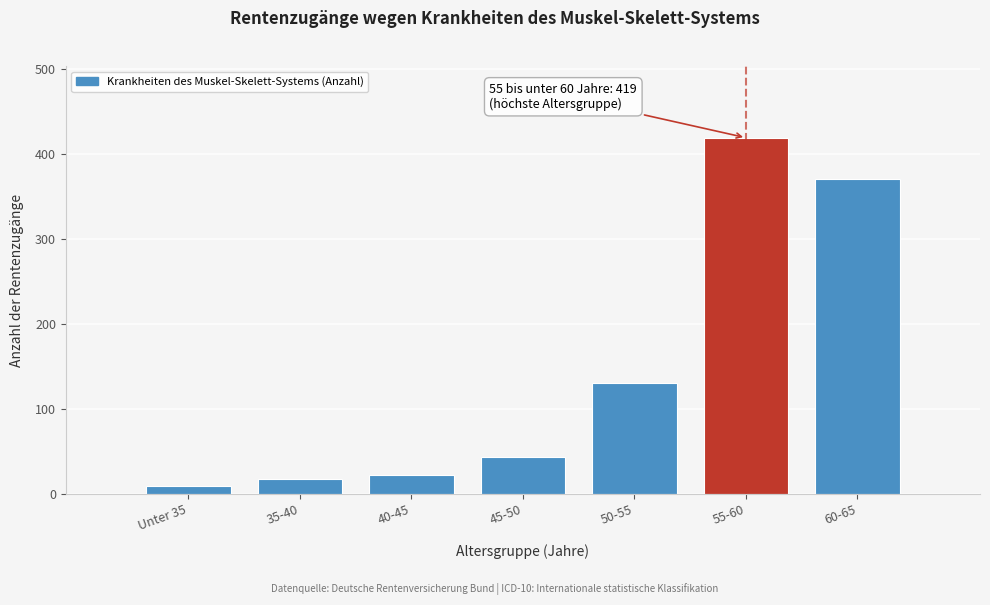

Reading right to left, transcribe all the data shown in this chart.

371	419	131	44	23	18	9